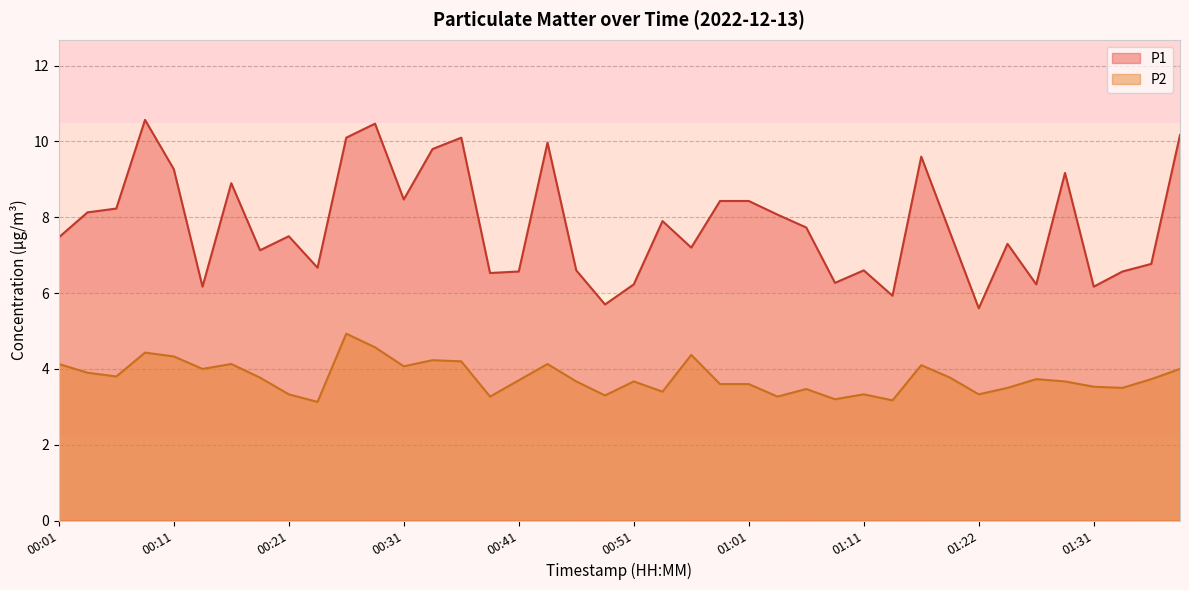

What is the difference between the highest and lowest values at 01:31?

2.6